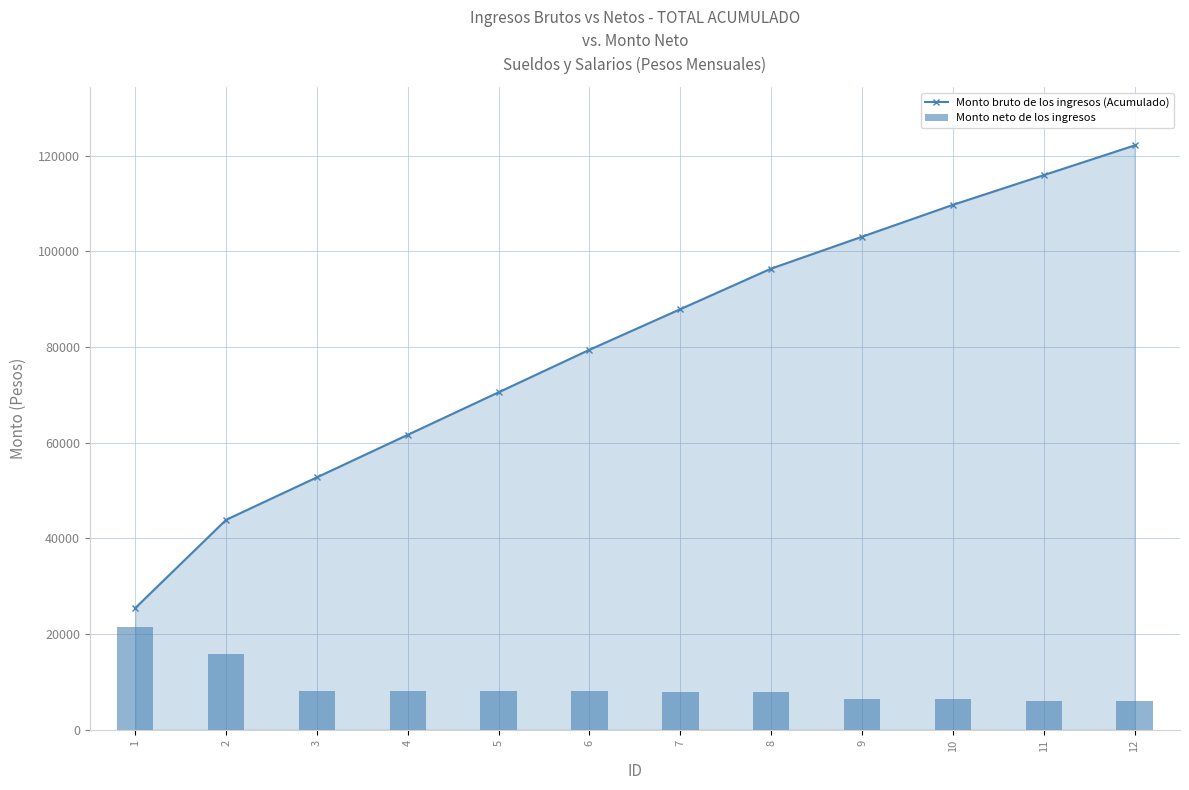

At which category does the chart reach its peak across all series?

12